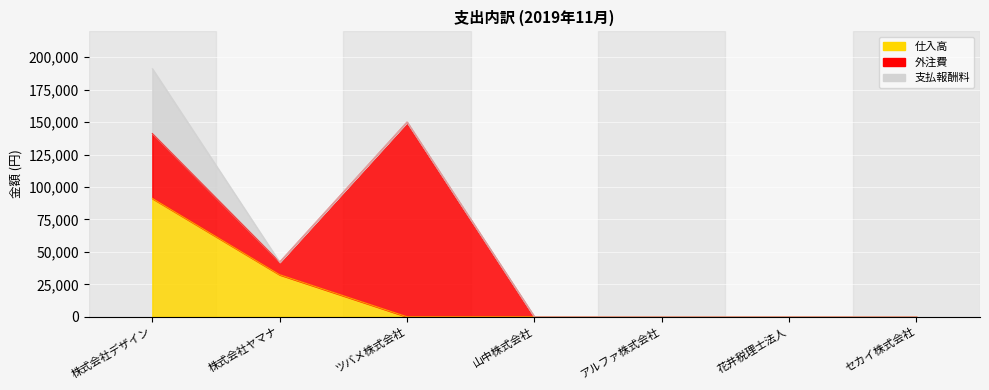

What is the difference between the 外注費 values at 花井税理士法人 and 株式会社ヤマナ?

9720